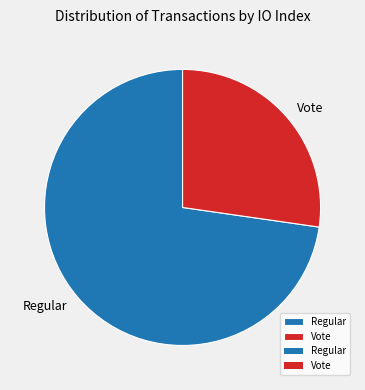

Which has a higher value, Vote or Regular?

Regular